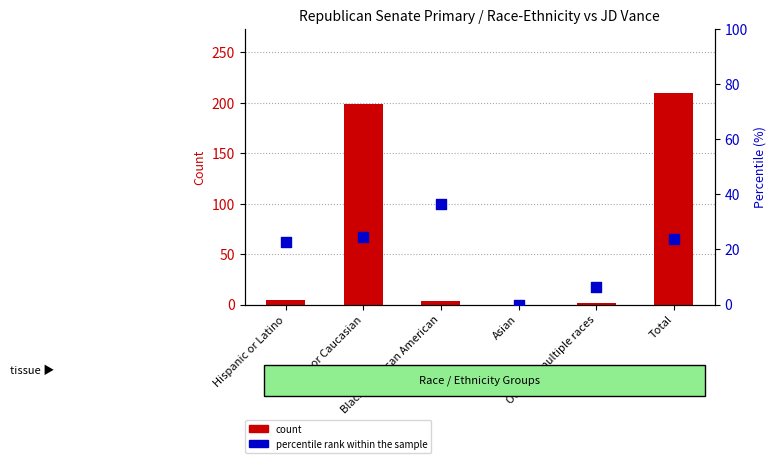

Is the value of count at Total greater than the value of percentile rank within the sample at Other or multiple races?

Yes